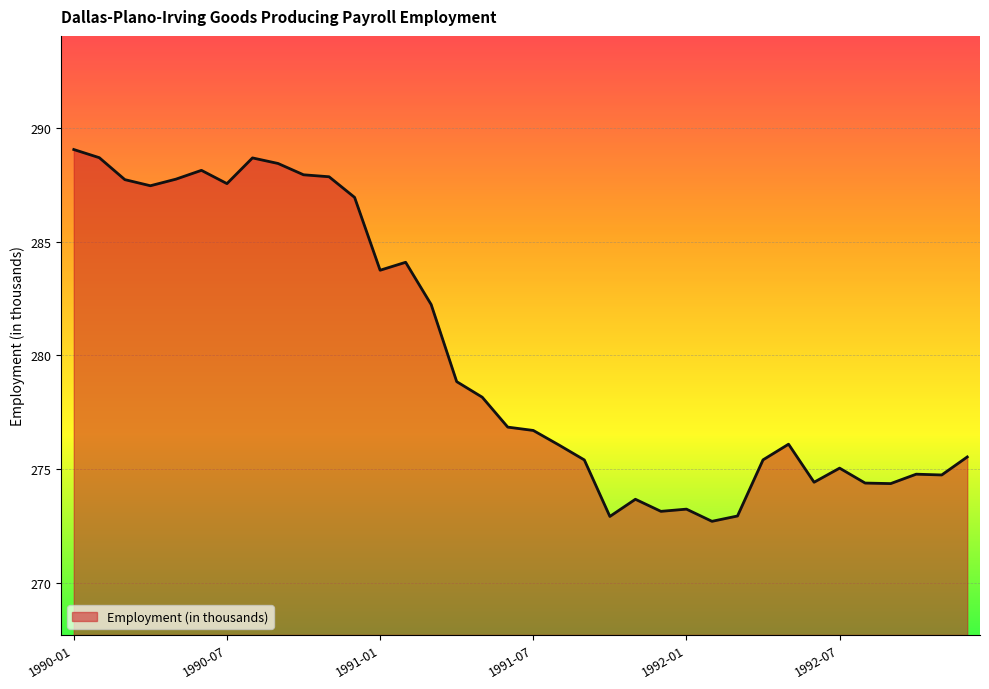

What is the maximum value shown in the chart?

289.1